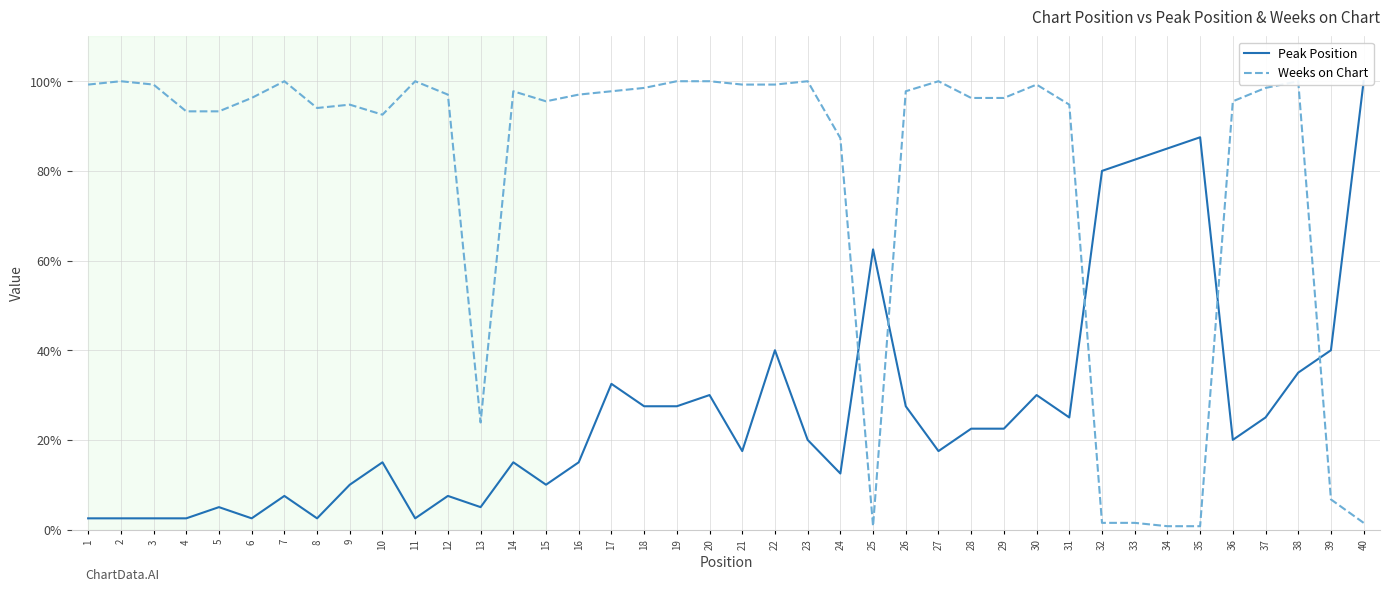

Does the chart display data point markers on the line(s)?

No